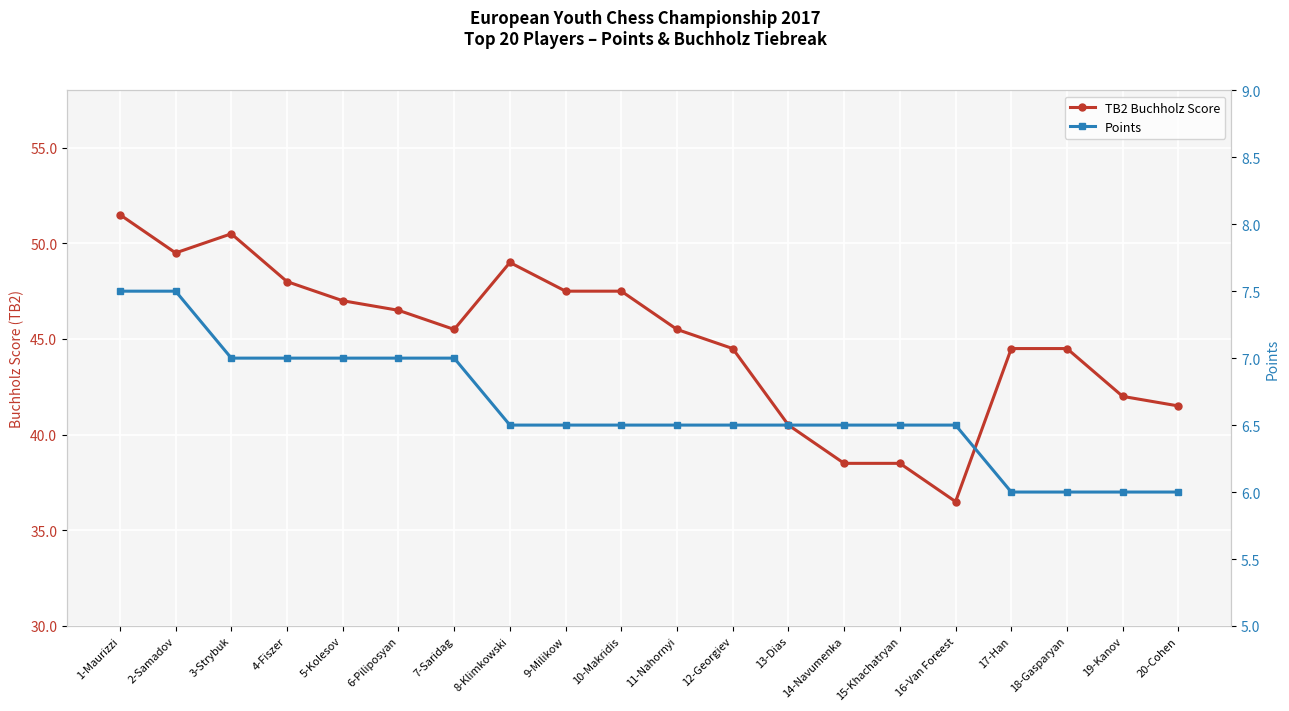

How many interior local valleys does the TB2 Buchholz Score series have?

3